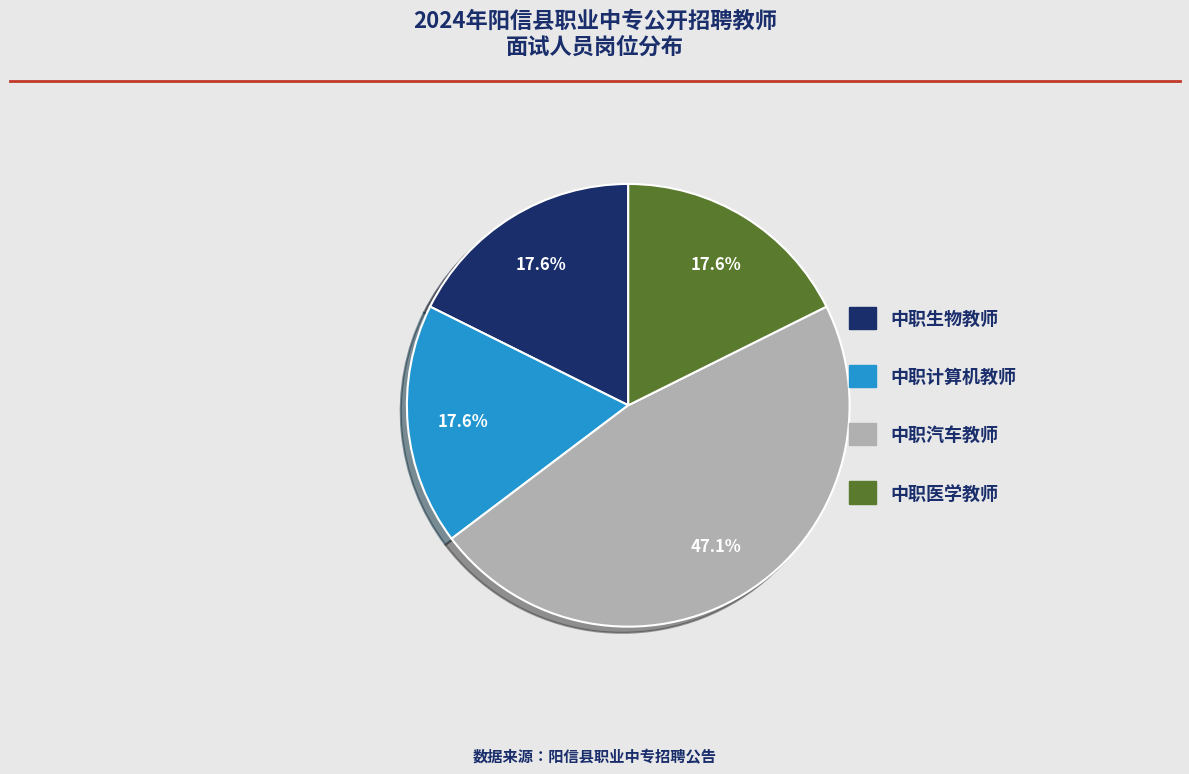

Is it true that 中职医学教师 is 12% of the pie?

False